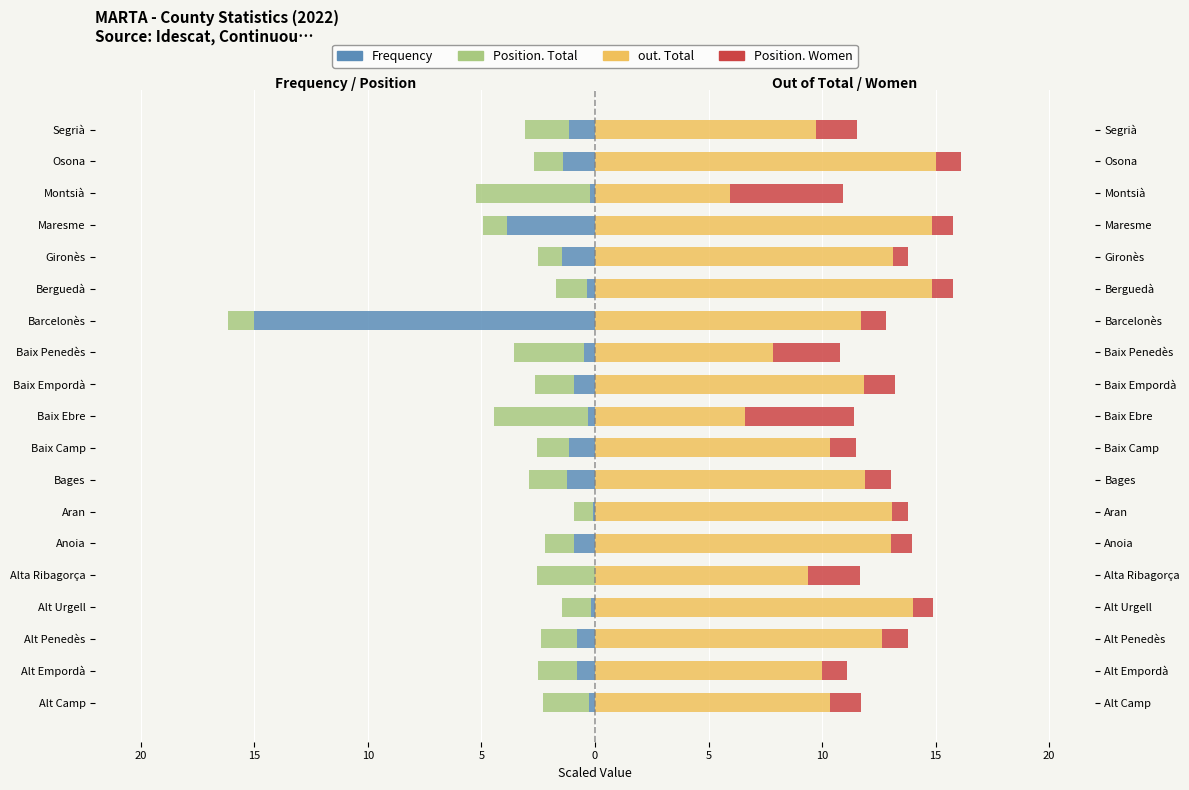

Reading right to left, extract all data points from this chart.

Frequency: -1.2	-1.4	-0.2	-3.9	-1.5	-0.3	-15.0	-0.5	-0.9	-0.3	-1.1	-1.2	-0.1	-0.9	-0.0	-0.2	-0.8	-0.8	-0.3
Position. Total: -1.9	-1.3	-5.0	-1.1	-1.1	-1.4	-1.2	-3.1	-1.7	-4.1	-1.4	-1.7	-0.9	-1.3	-2.6	-1.3	-1.6	-1.7	-2.0
out. Total: 9.7	15.0	5.9	14.8	13.1	14.8	11.7	7.8	11.8	6.6	10.3	11.9	13.1	13.0	9.4	14.0	12.6	10.0	10.3
Position. Women: 1.8	1.1	5.0	0.9	0.7	0.9	1.1	3.0	1.4	4.8	1.1	1.1	0.7	0.9	2.3	0.9	1.1	1.1	1.4